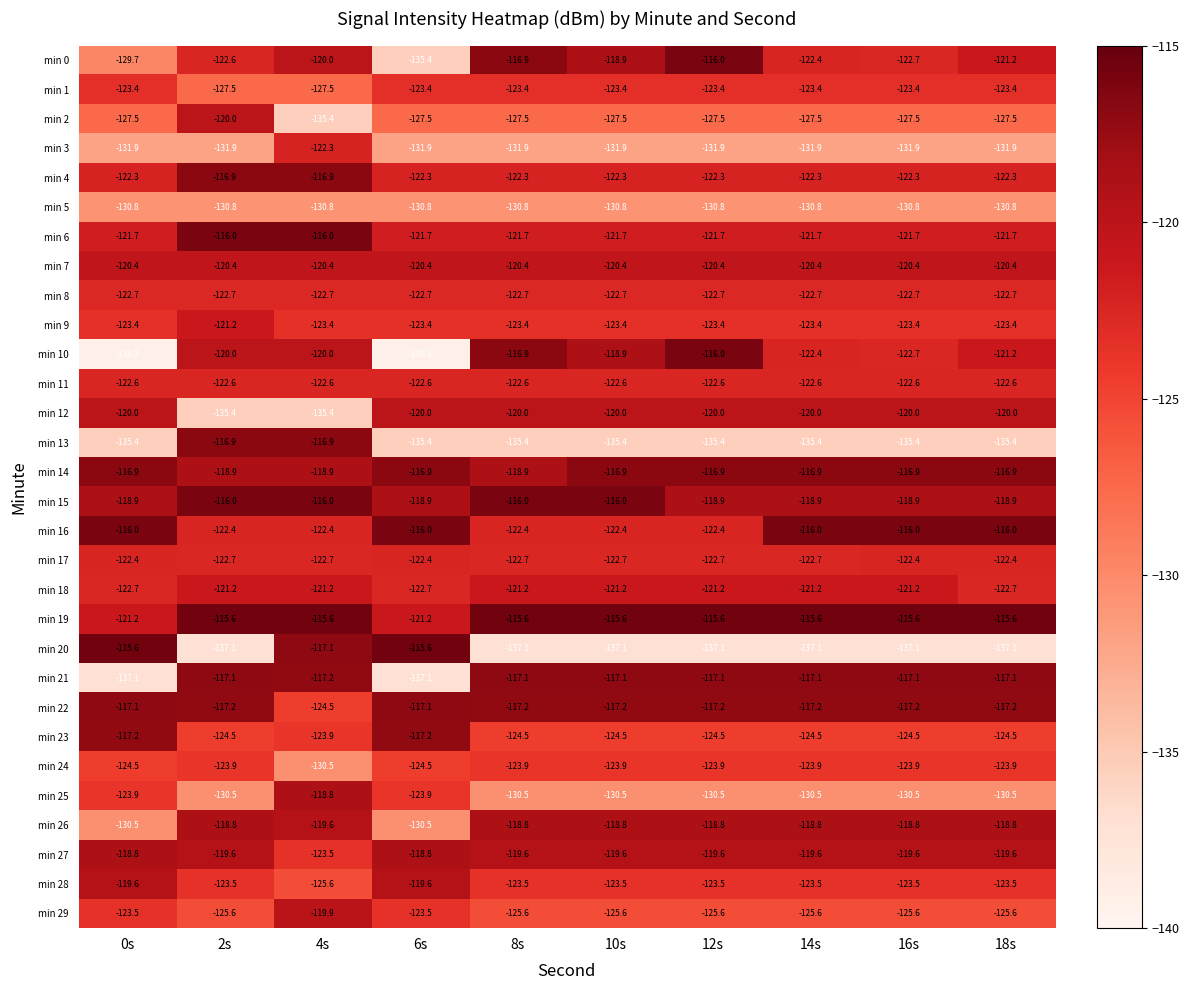

What is the difference between the maximum and second lowest values in the min 6 series?

5.7